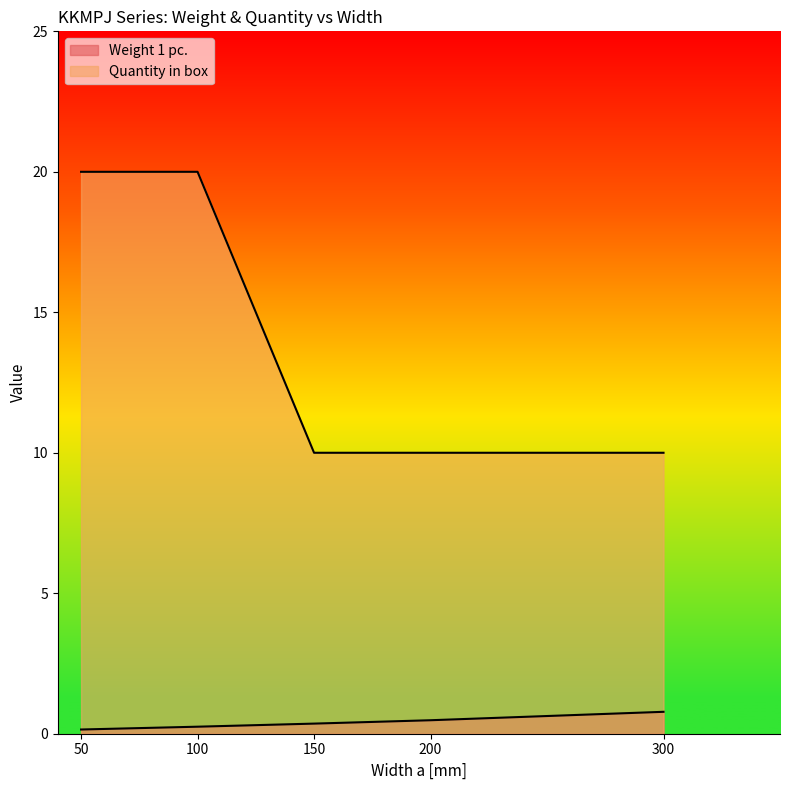

How many Weight 1 pc. values are between 0 and 1?

5